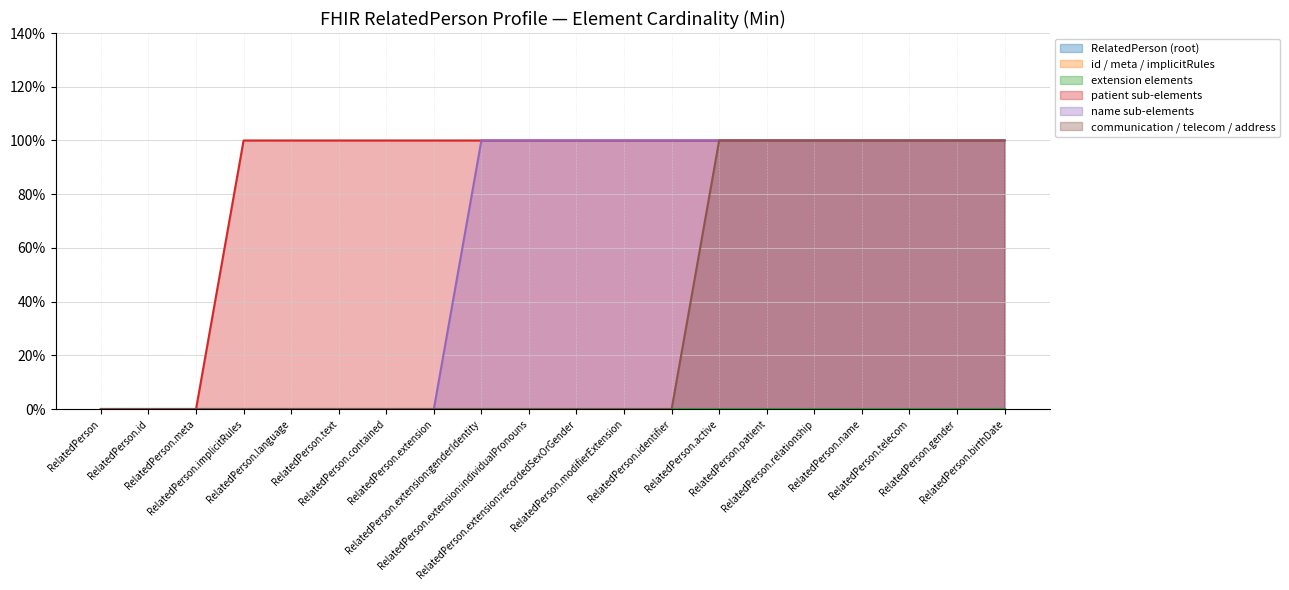

True or false: patient sub-elements and communication / telecom / address cross at least once.

False